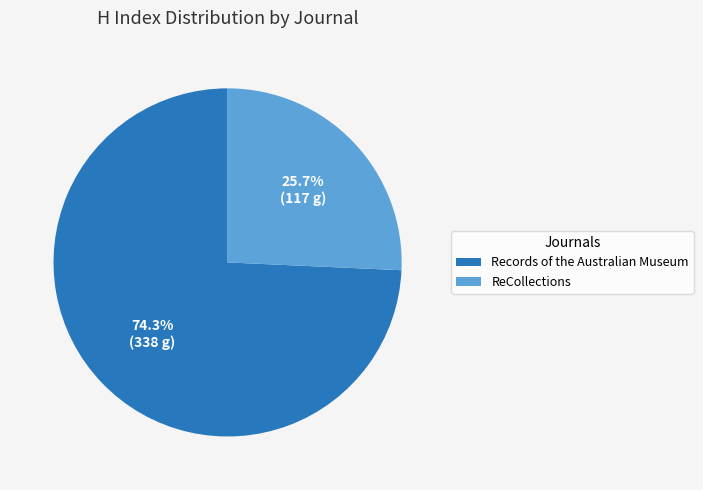

To the nearest percent, what is the average slice percentage?

50%